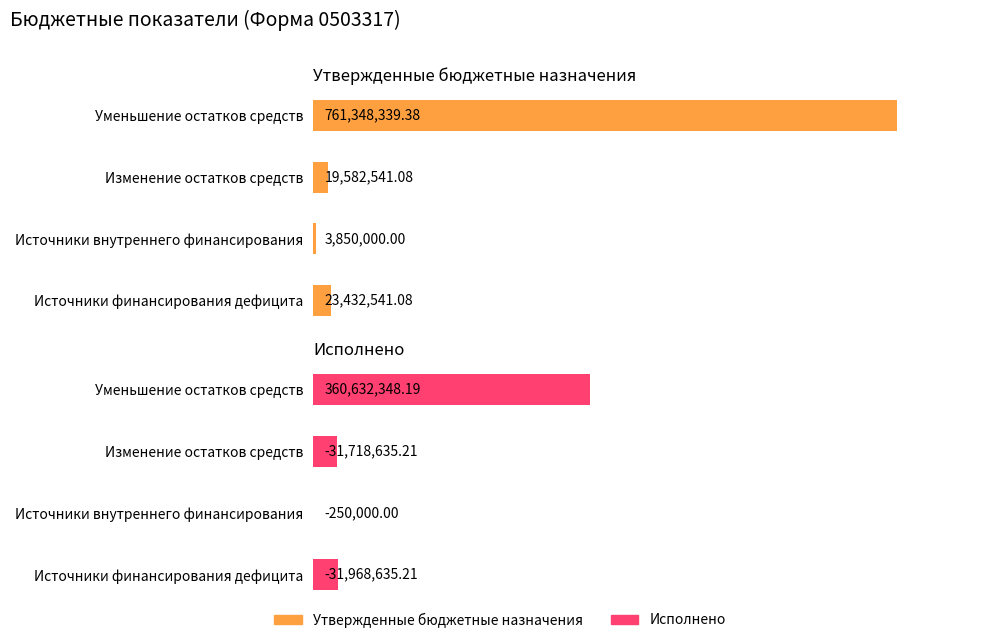

What is the lowest value of the Утвержденные бюджетные назначения series?

3850000.0